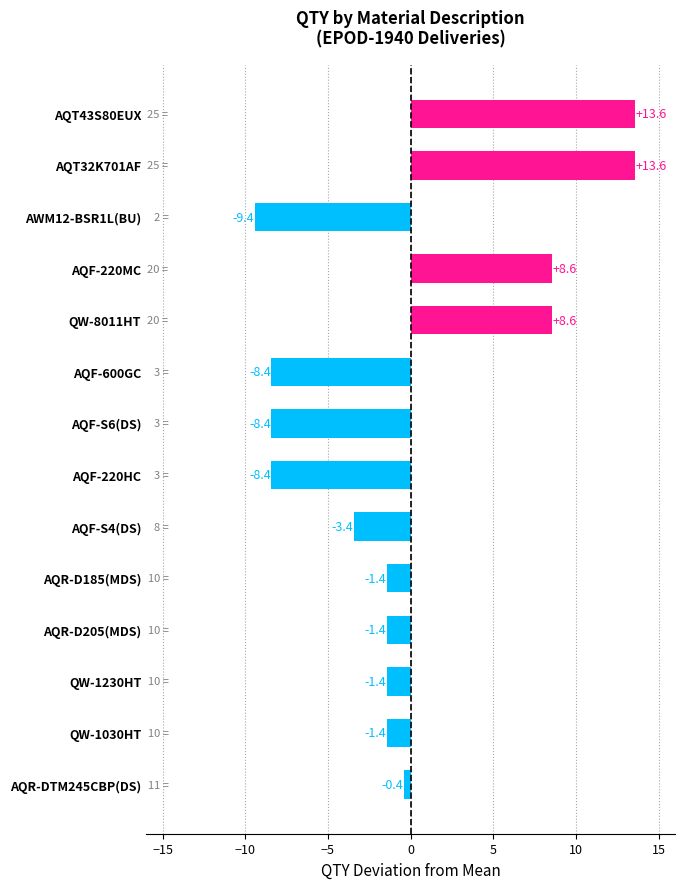

At which category does the chart reach its minimum across all series?

AWM12-BSR1L(BU)